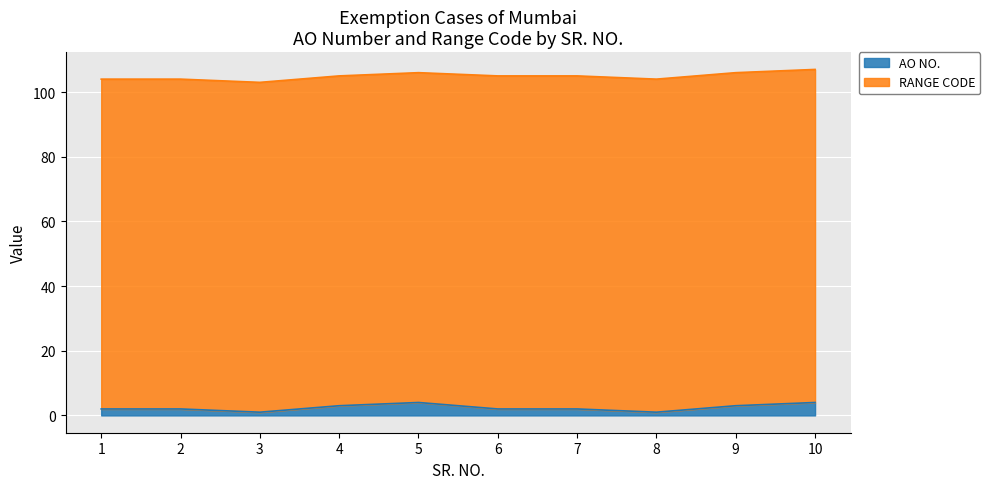

List the labels in order of value, largest first.

5, 10, 4, 9, 1, 2, 6, 7, 3, 8